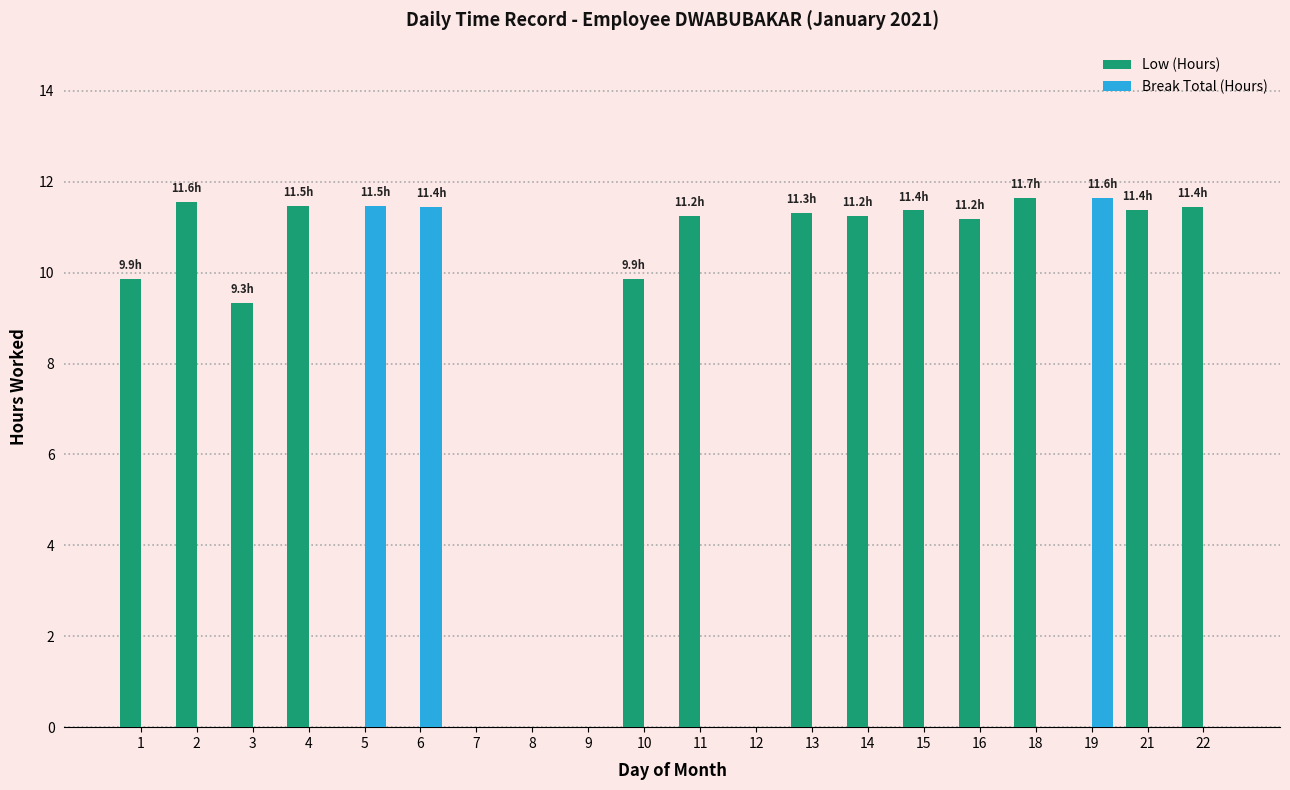

The value of Break Total (Hours) at 16 is -4.3. True or false?

False